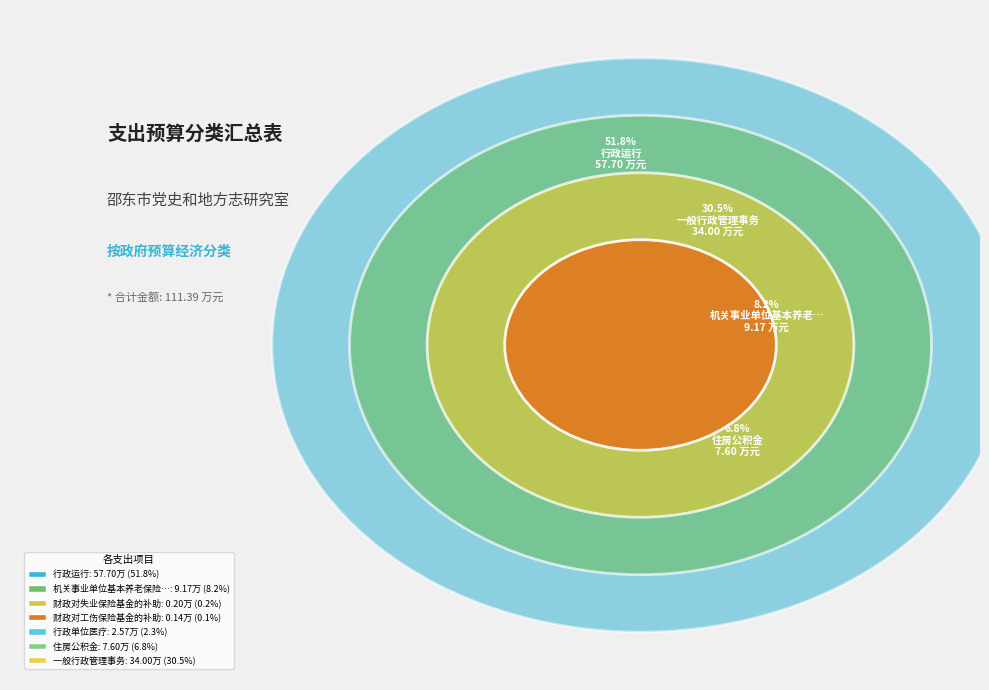

Is the sum of 机关事业单位基本养老保险缴费支出 and 行政运行 greater than half?

Yes